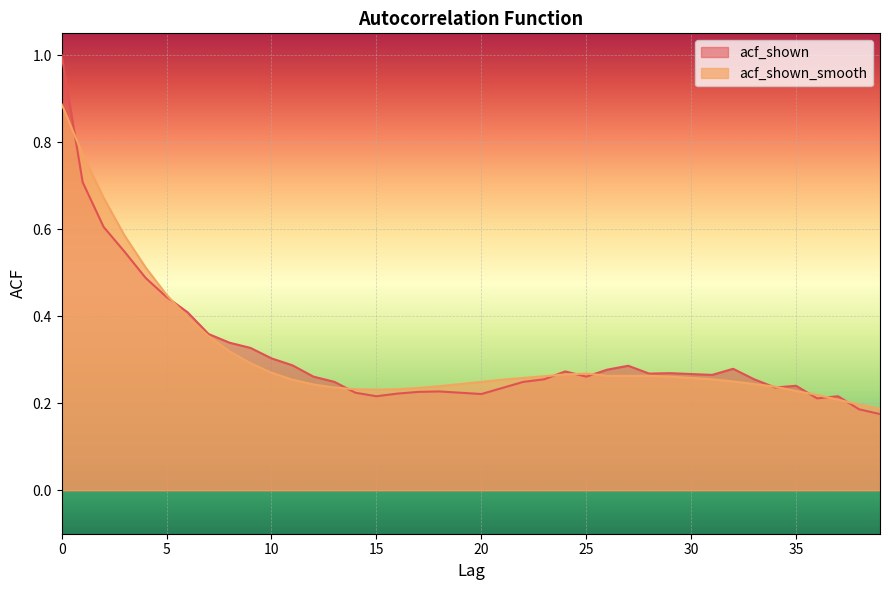

Which series changed the most between 12 and 32?

acf_shown